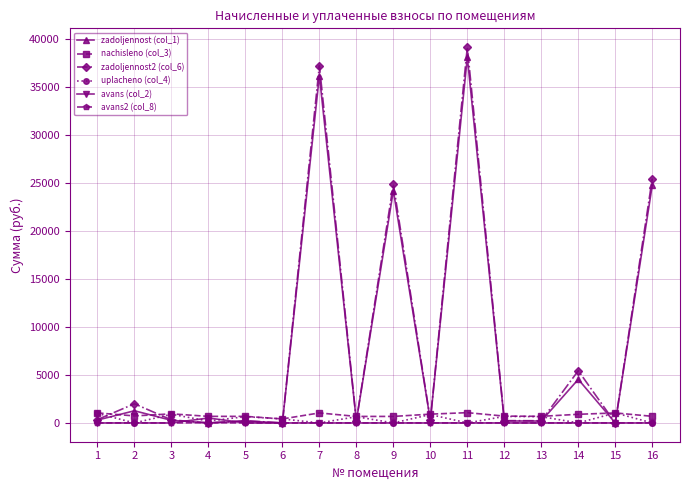

Which series has the largest range (max minus min)?

zadoljennost2 (col_6)